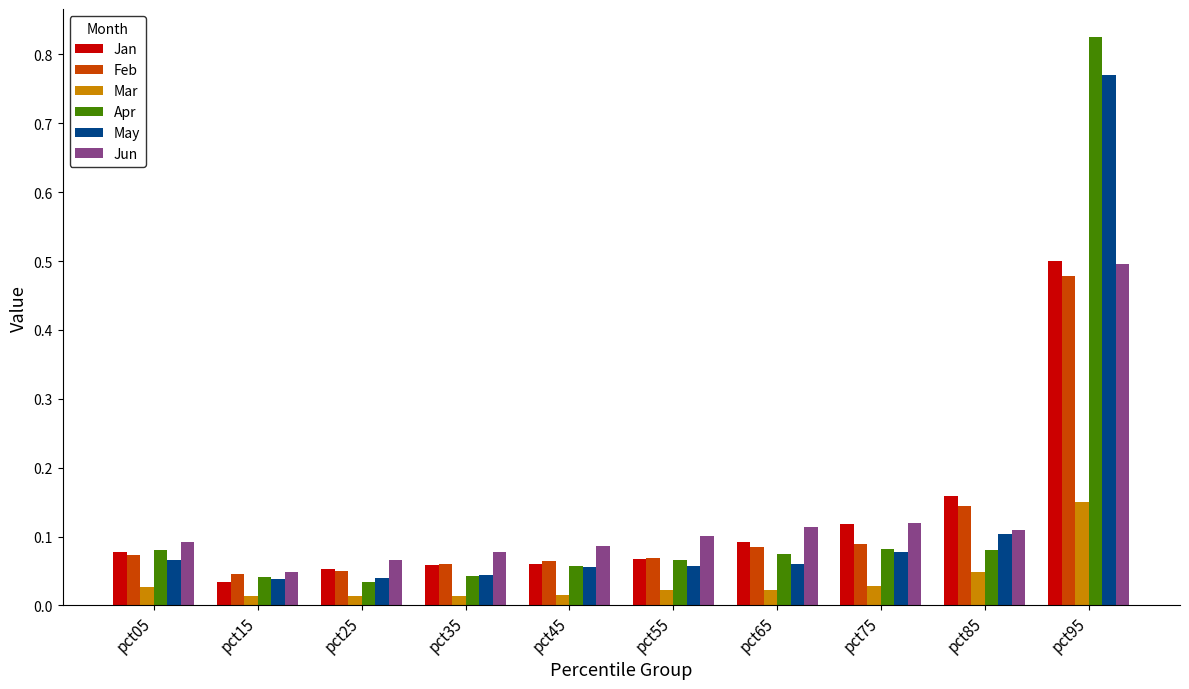

What is the difference between the maximum and minimum values in the Jun series?

0.4